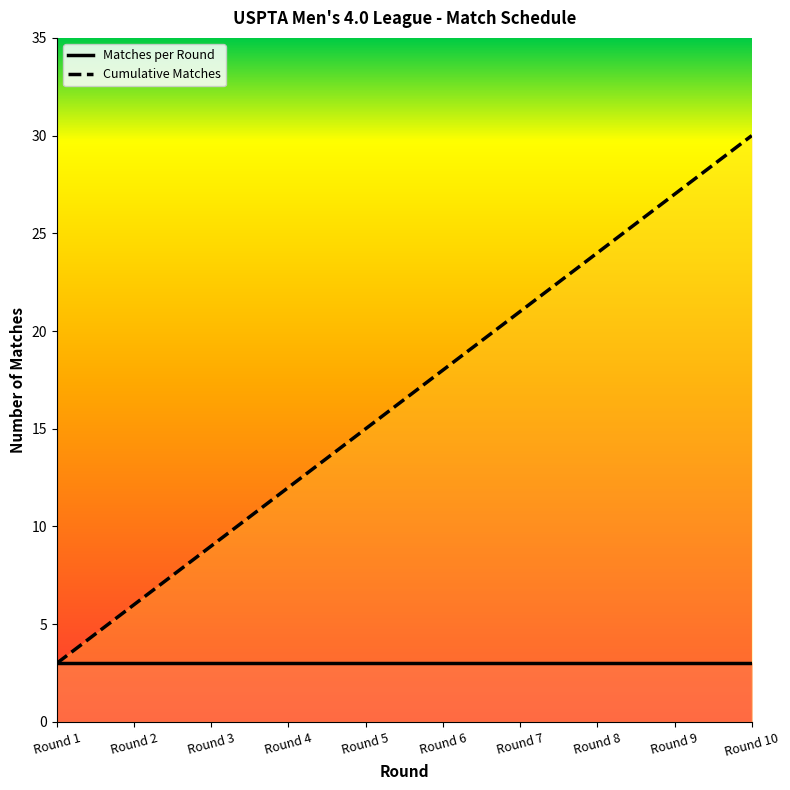

Which has a higher value, Round 3 or Round 10?

Round 10